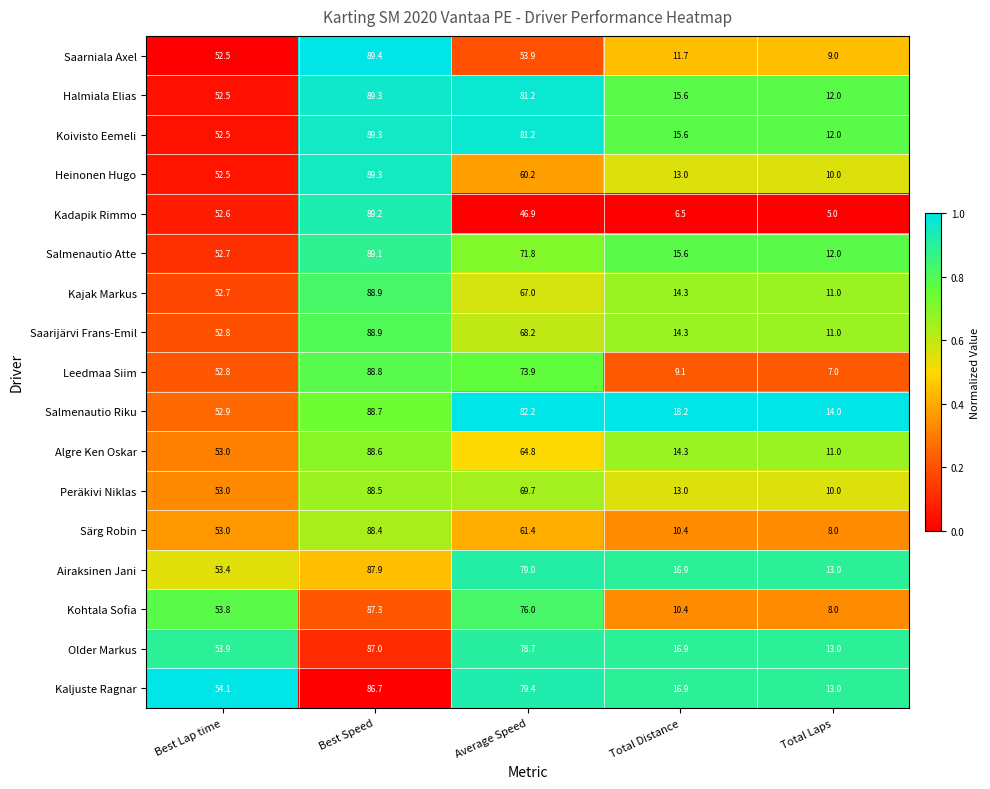

How many series are shown in this chart?

17